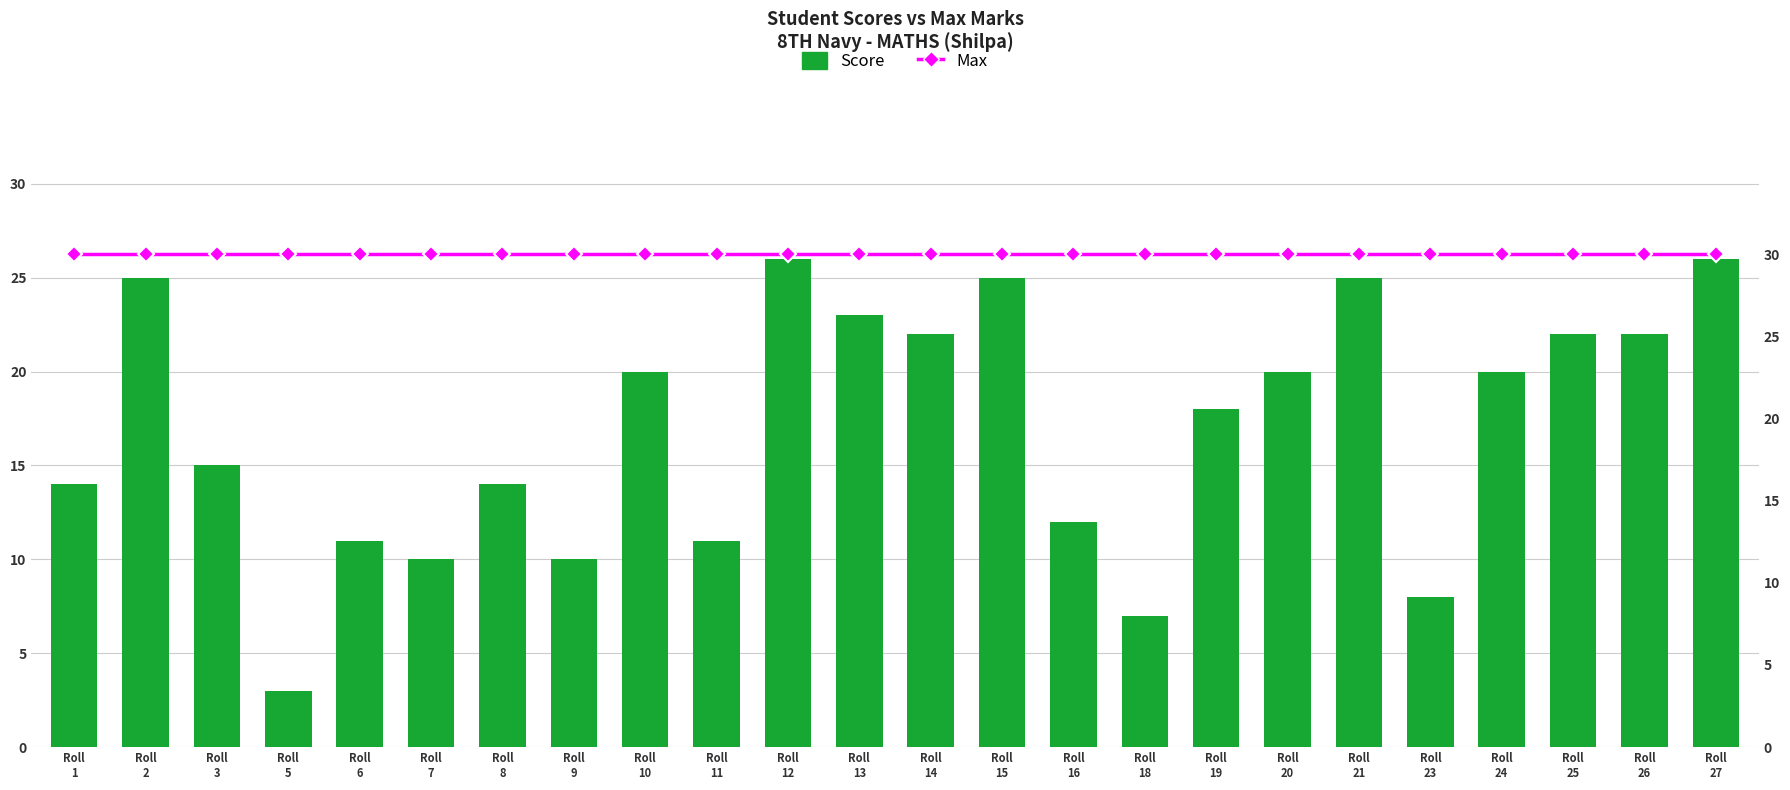

How many data points does each series have?

24